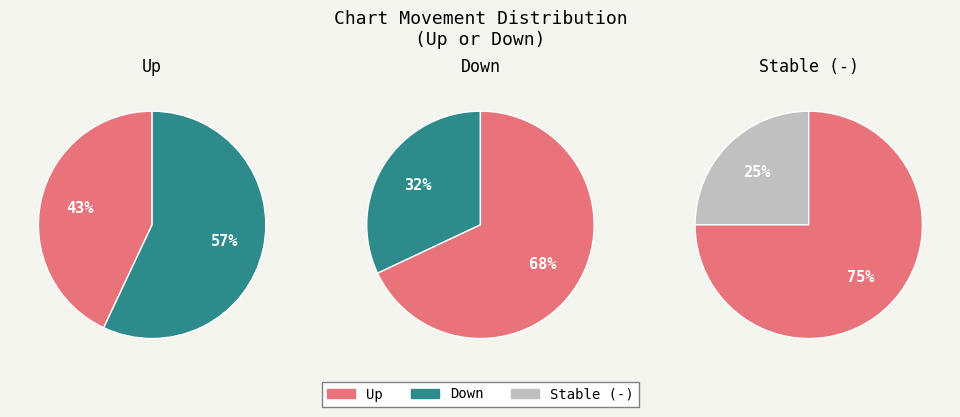

To the nearest percent, what percentage of the pie is down?

32%